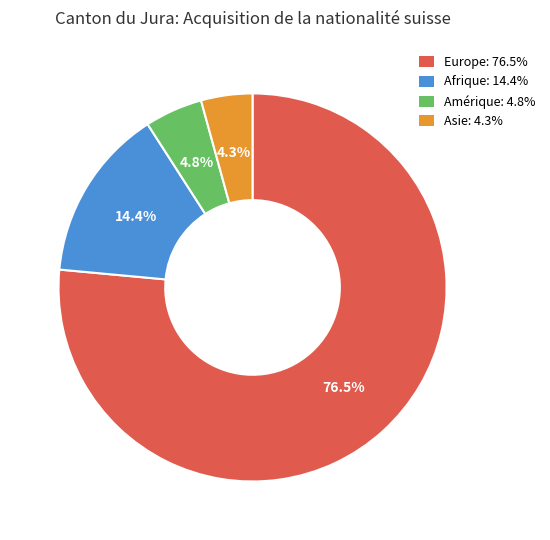

What is the largest slice in the pie chart?

Europe: 76.5%